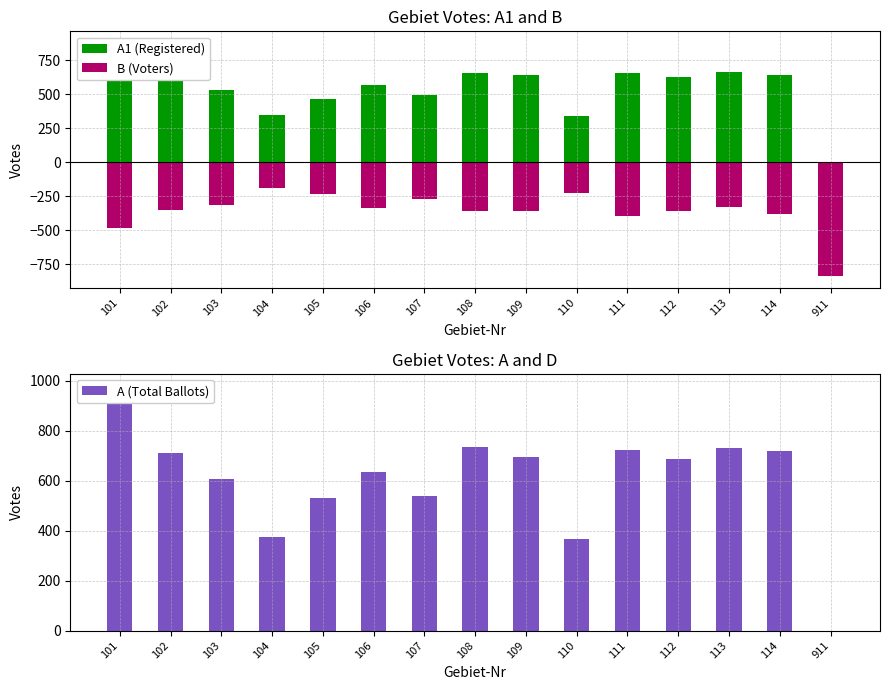

What is the value of the A1 (Registered) bar at the 4th from the left?

345